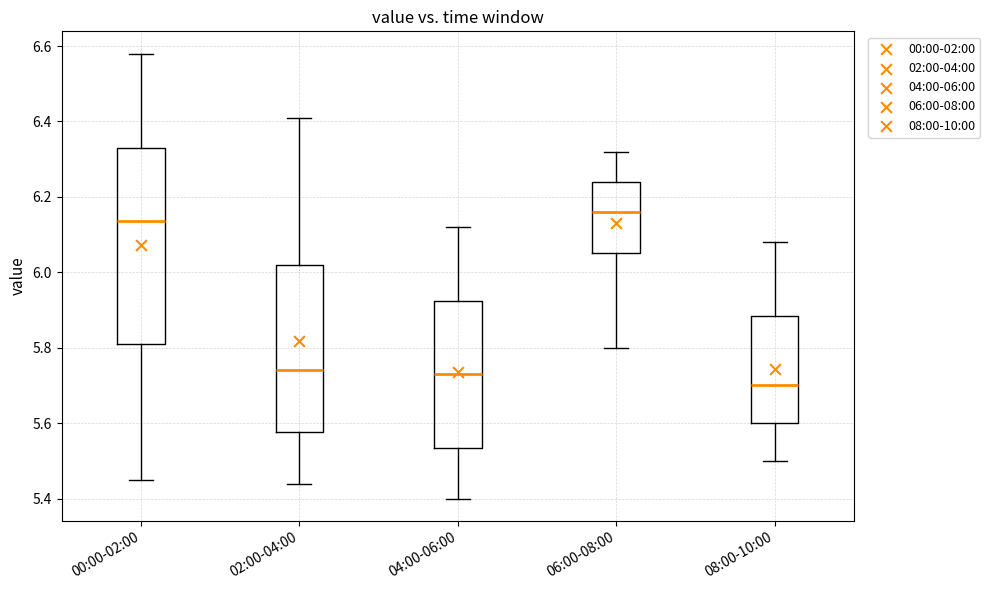

Reading left to right, transcribe this box plot: for each box, give where its median line is, the range the box spans, and where its two whiskers end, as read against the y-axis. The values are not printed on the chart, so give them approximately, as read against the axis.

00:00-02:00: median 6.14, box 5.82 to 6.34, whiskers 5.46 to 6.58
02:00-04:00: median 5.74, box 5.58 to 6.02, whiskers 5.44 to 6.42
04:00-06:00: median 5.74, box 5.54 to 5.92, whiskers 5.40 to 6.12
06:00-08:00: median 6.16, box 6.06 to 6.24, whiskers 5.80 to 6.32
08:00-10:00: median 5.70, box 5.60 to 5.88, whiskers 5.50 to 6.08